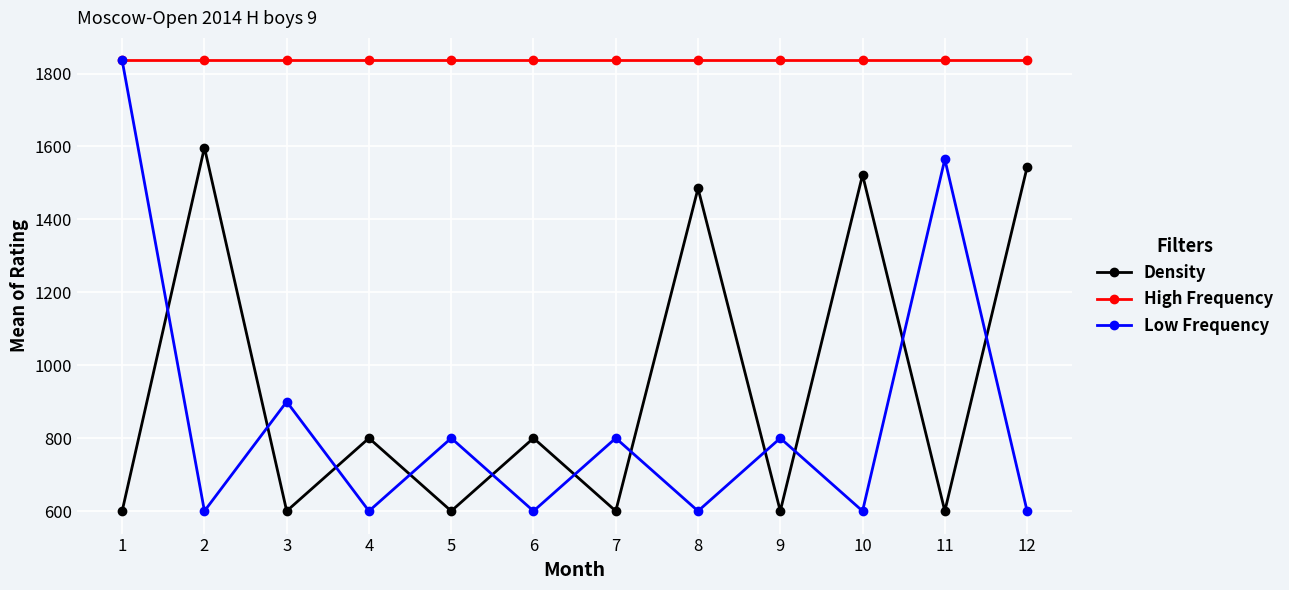

At 4, list the series in order from smallest to largest.

Low Frequency, Density, High Frequency